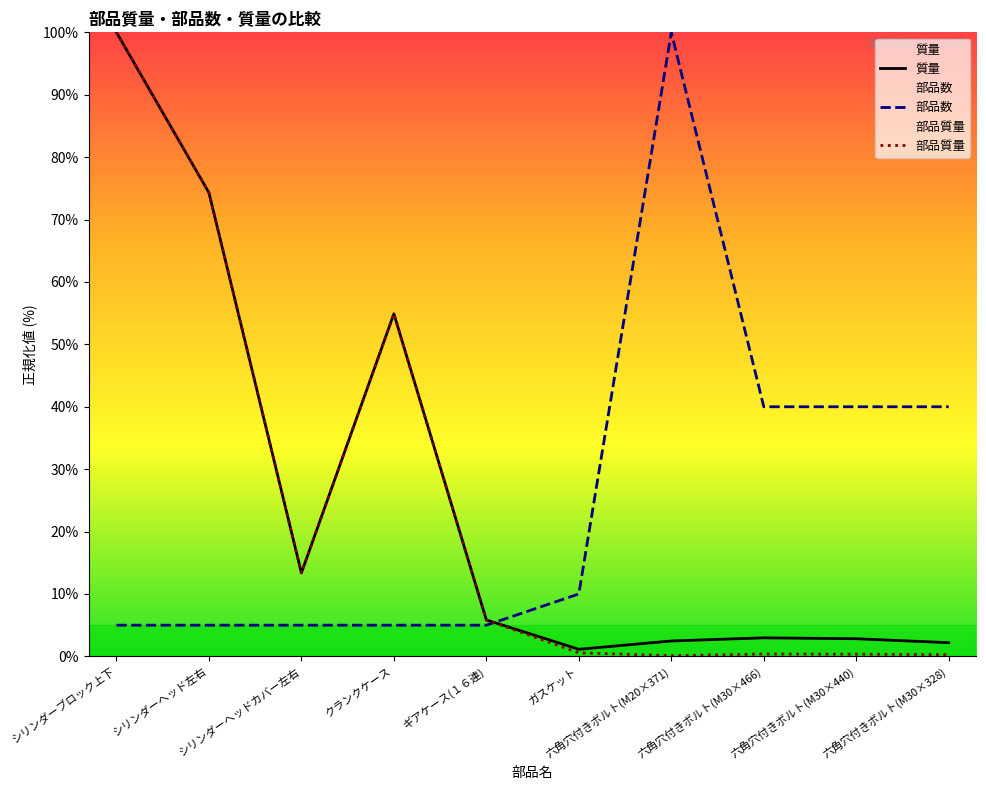

At how many categories does at least one series exceed 53?

4